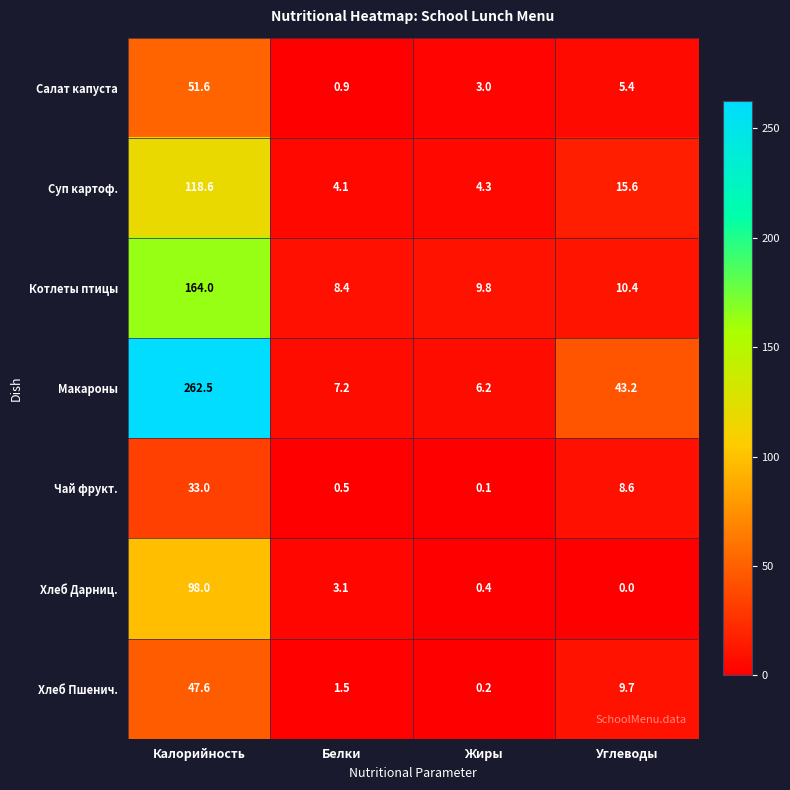

The value of Салат капуста at Углеводы is 2.1. True or false?

False